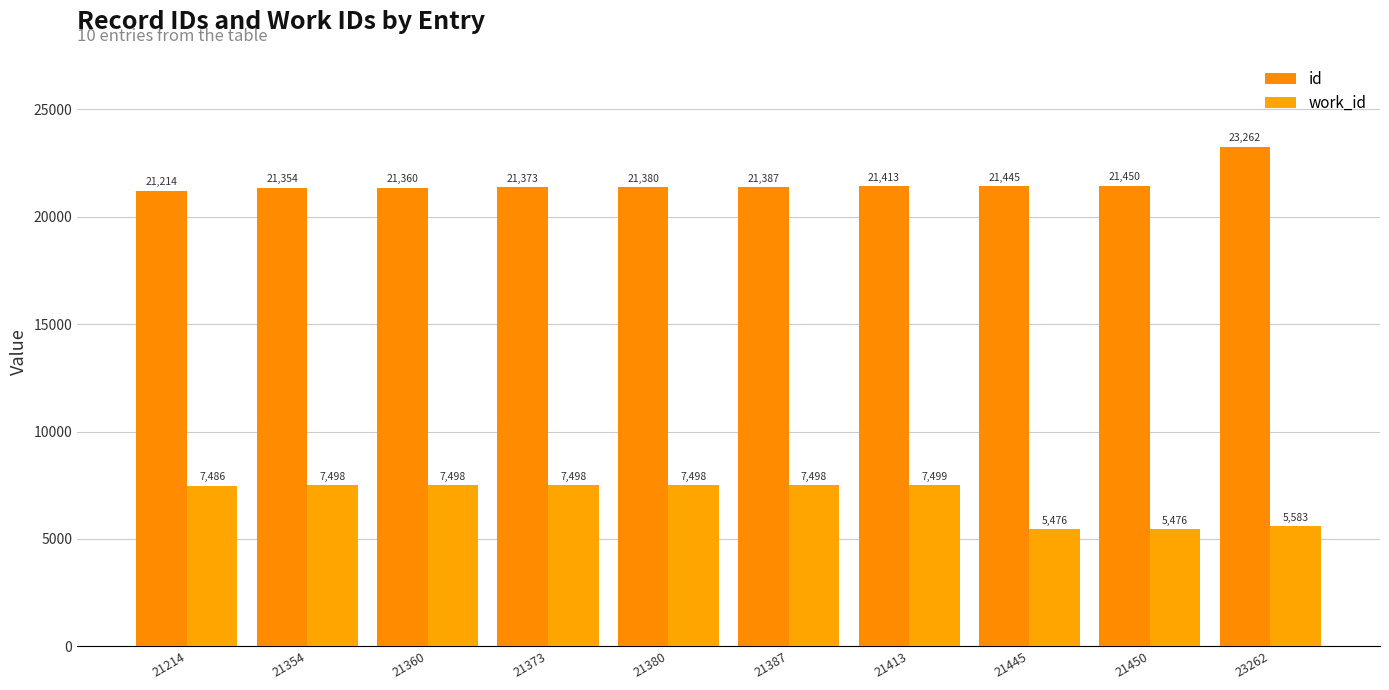

What is the difference between the highest and lowest values at 21450?

15974